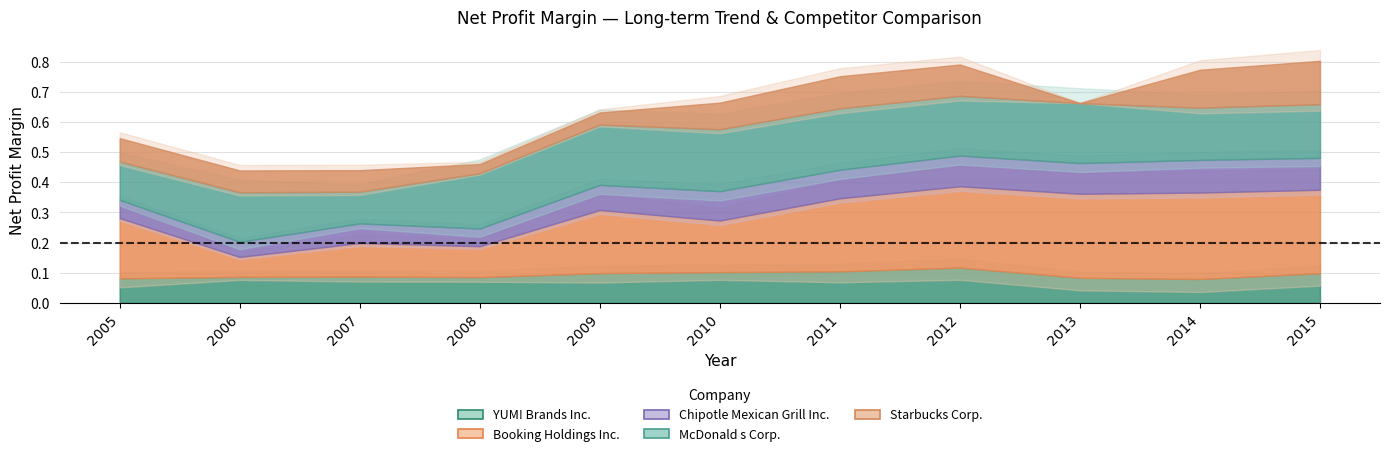

Reading right to left, list all the values displayed in this chart.

YUM! Brands Inc.: 0.1	0.1	0.1	0.1	0.1	0.1	0.1	0.1	0.1	0.1	0.1
Booking Holdings Inc.: 0.3	0.3	0.3	0.3	0.2	0.2	0.2	0.1	0.1	0.1	0.2
Chipotle Mexican Grill Inc.: 0.1	0.1	0.1	0.1	0.1	0.1	0.1	0.1	0.1	0.1	0.1
McDonald s Corp.: 0.2	0.2	0.2	0.2	0.2	0.2	0.2	0.2	0.1	0.2	0.1
Starbucks Corp.: 0.1	0.1	0.0	0.1	0.1	0.1	0.0	0.0	0.1	0.1	0.1